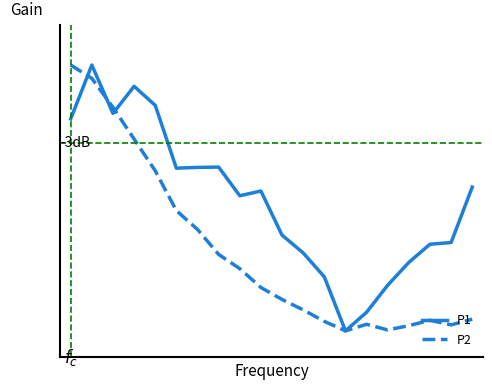

What is the value of the P1 point at the 12th from the left?

0.3